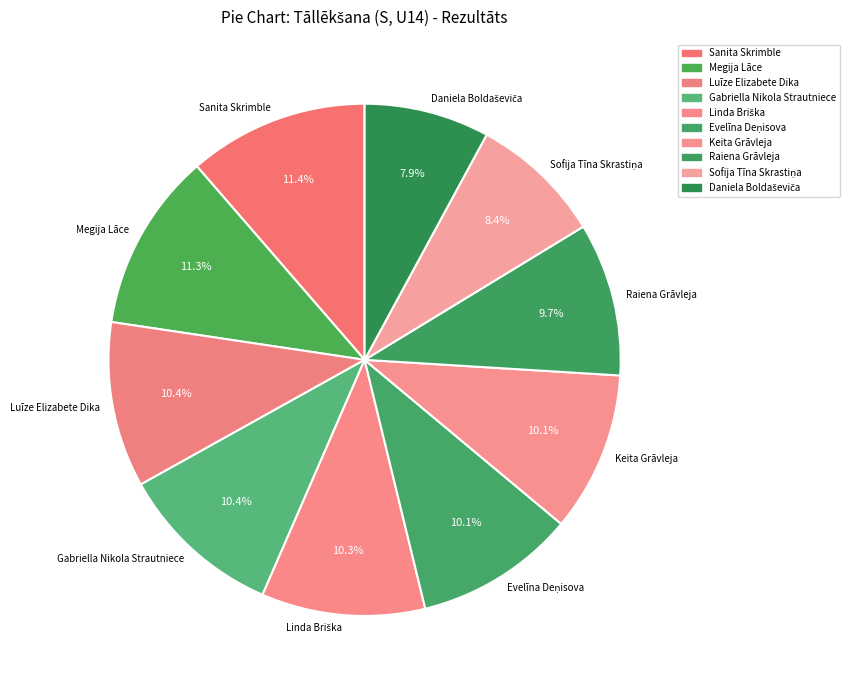

Does Raiena Grāvleja account for over 50% of the chart?

No